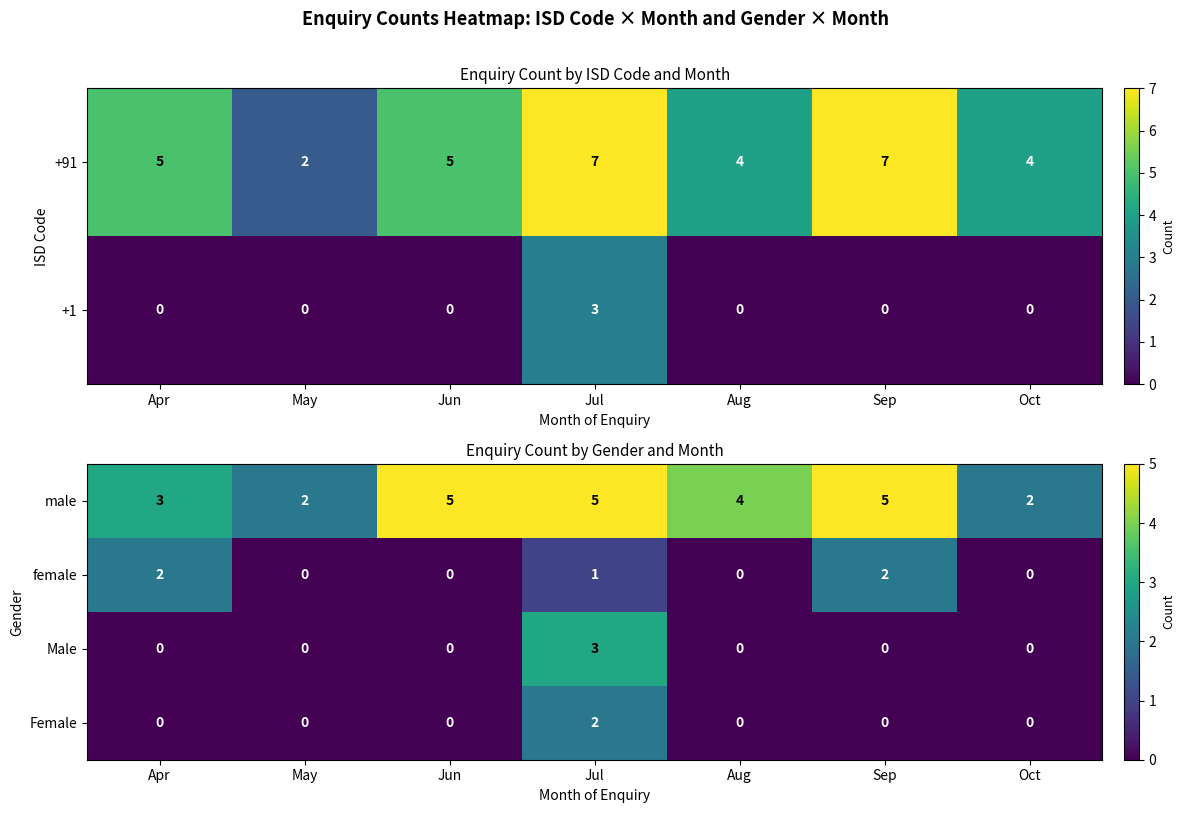

What is the difference between the second highest and minimum values in the male series?

3